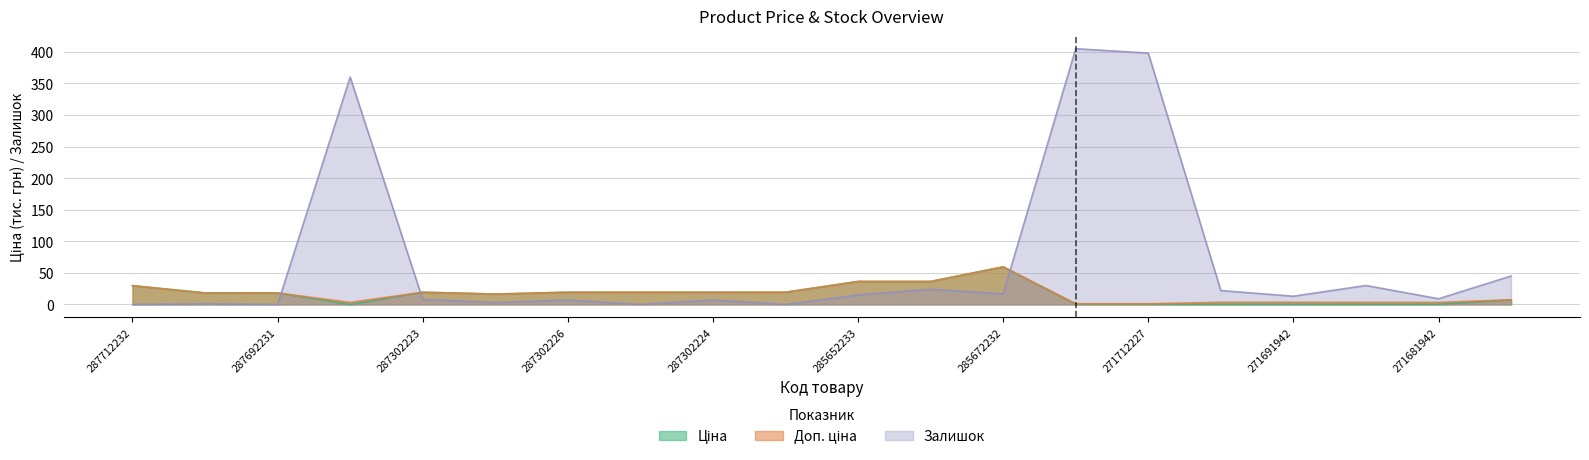

Does the chart have visible grid lines?

Yes